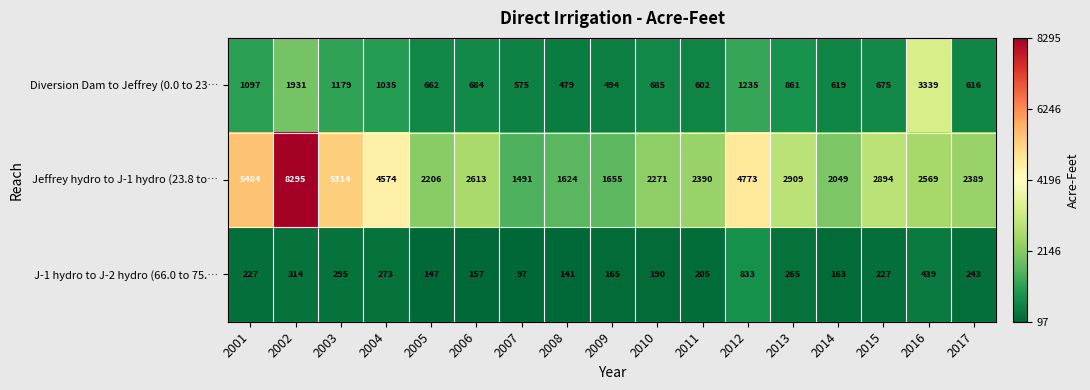

List the labels in order of Diversion Dam to Jeffrey (0.0 to 23… value, largest first.

2016, 2002, 2012, 2003, 2001, 2004, 2013, 2010, 2006, 2015, 2005, 2014, 2017, 2011, 2007, 2009, 2008